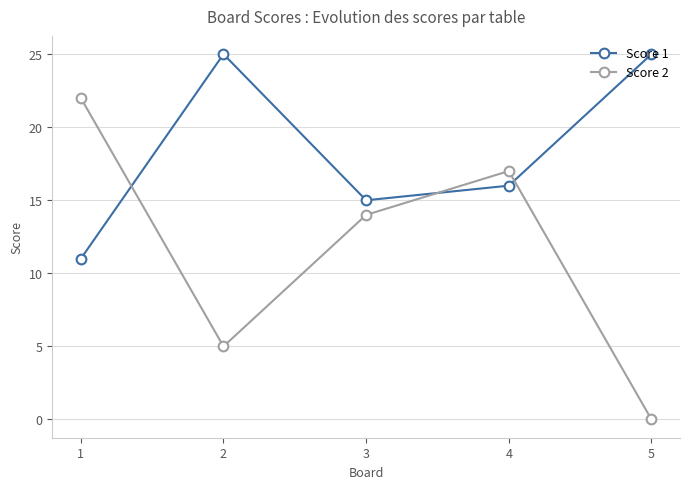

What are all the series names shown in the legend?

Score 1, Score 2